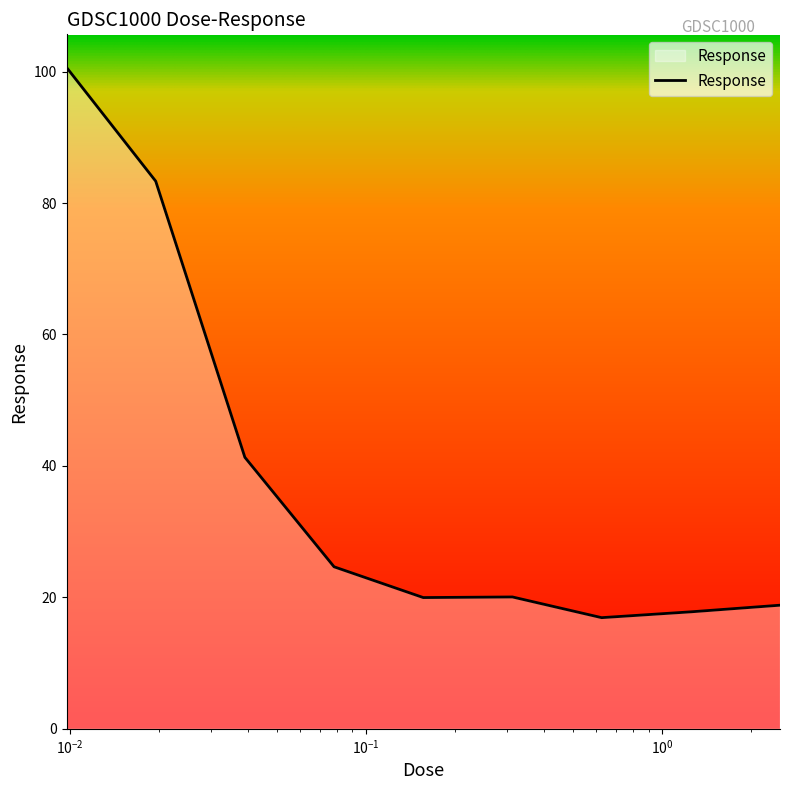

What is the difference between the maximum and minimum values?

83.7